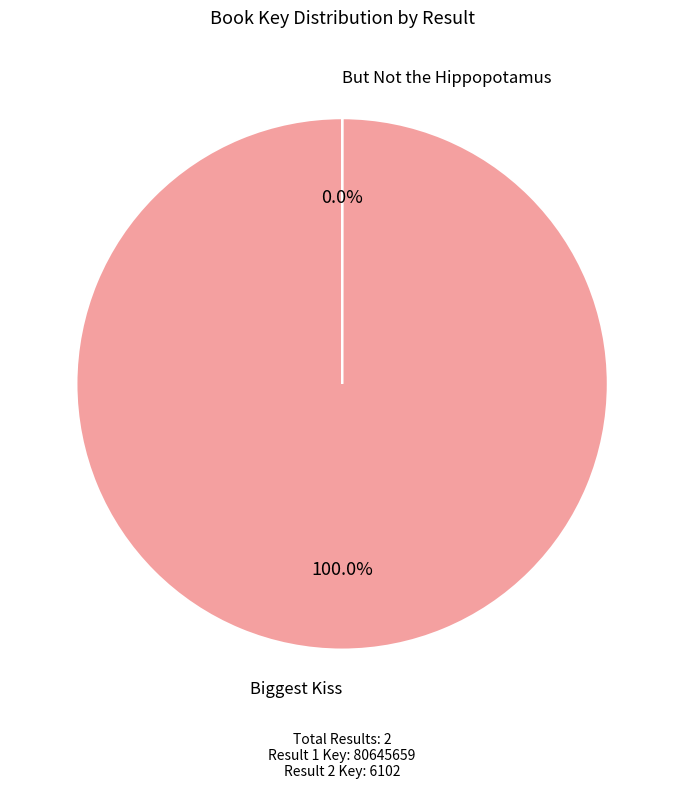

Is there a majority slice in this chart?

Yes